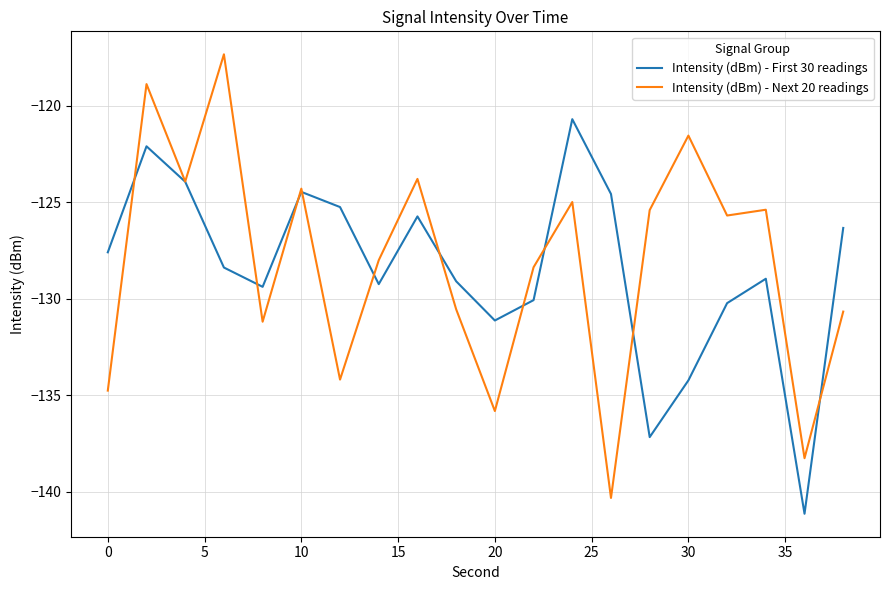

List the series in order of their peak value, lowest first.

Intensity (dBm) - First 30 readings, Intensity (dBm) - Next 20 readings